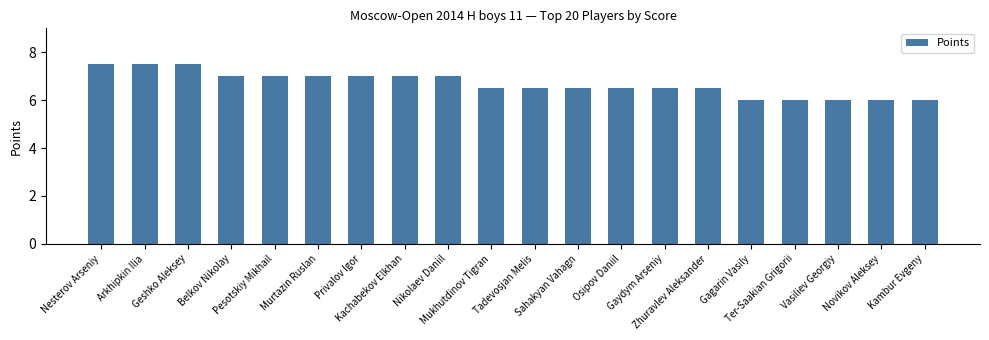

Reading left to right, transcribe all the data shown in this chart.

Nesterov Arseniy=7.5	Arkhipkin Ilia=7.5	Geshko Aleksey=7.5	Belkov Nikolay=7.0	Pesotskiy Mikhail=7.0	Murtazin Ruslan=7.0	Privalov Igor=7.0	Kachabekov Elkhan=7.0	Nikolaev Daniil=7.0	Mukhutdinov Tigran=6.5	Tadevosjan Melis=6.5	Sahakyan Vahagn=6.5	Osipov Daniil=6.5	Gaydym Arseniy=6.5	Zhuravlev Aleksander=6.5	Gagarin Vasily=6.0	Ter-Saakian Grigorii=6.0	Vasiliev Georgiy=6.0	Novikov Aleksey=6.0	Kambur Evgeny=6.0